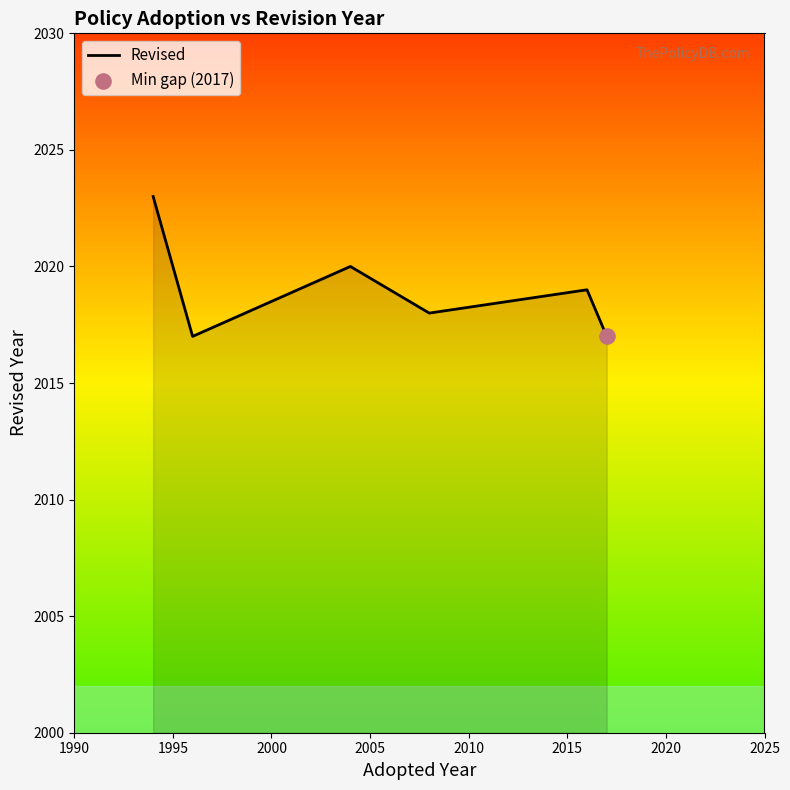

What is the ratio of the value at 2000 to the value at 2020?

1.0